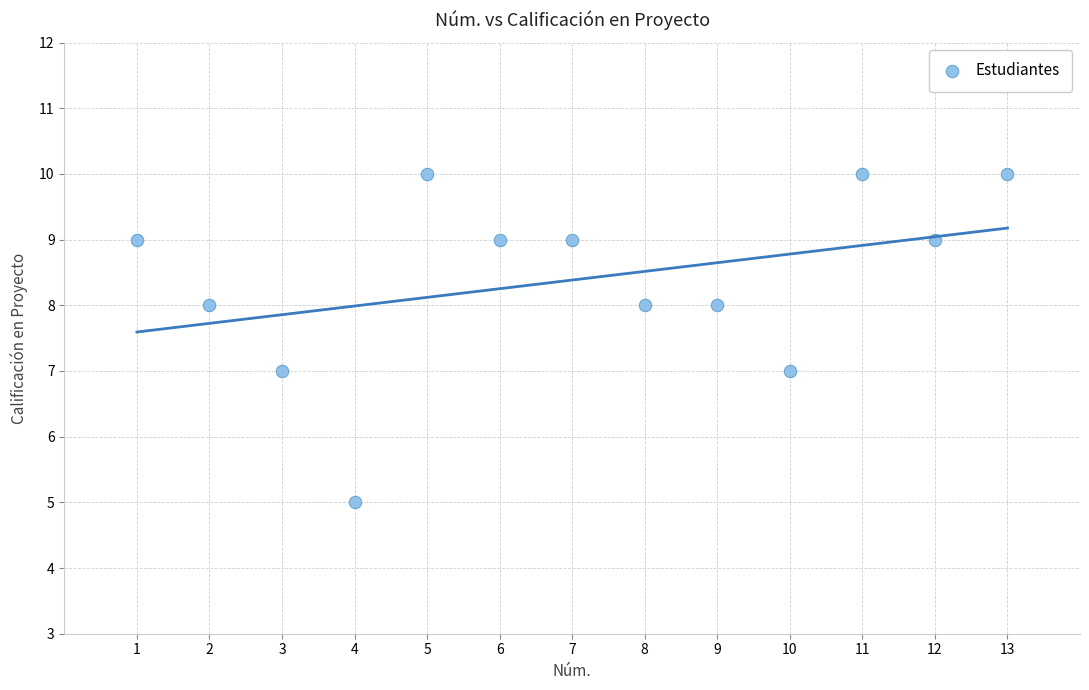

What is the range of Y values (max minus min)?

5